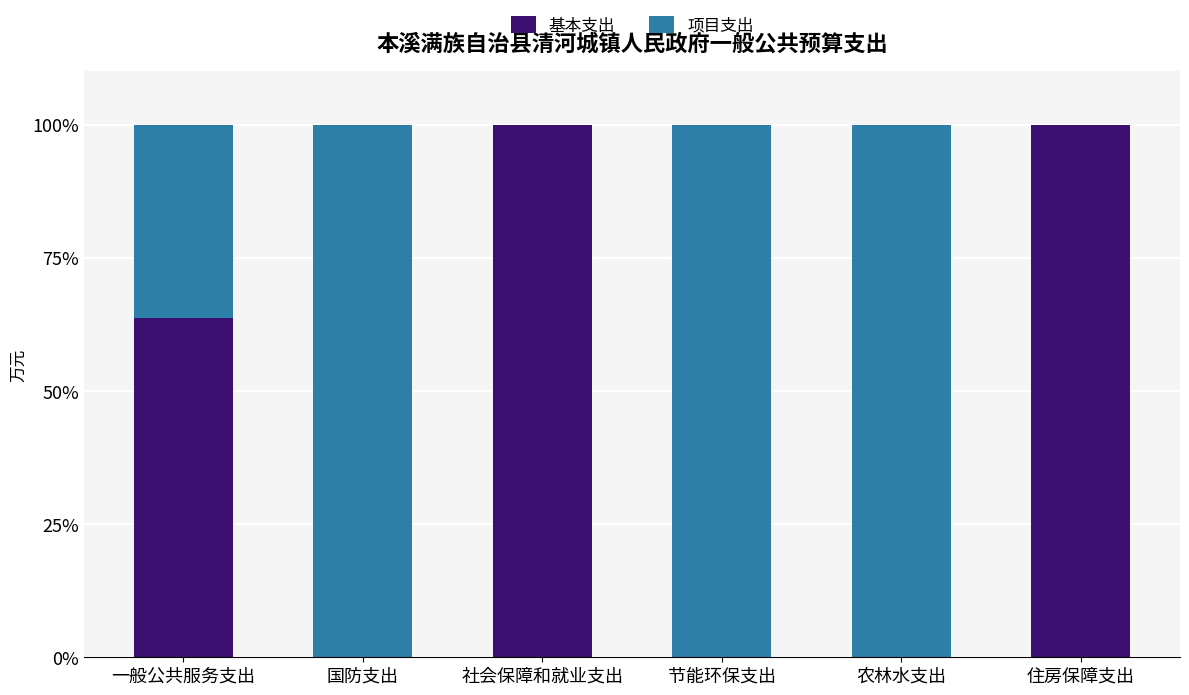

The value of 基本支出 at 节能环保支出 is 40.3. True or false?

False